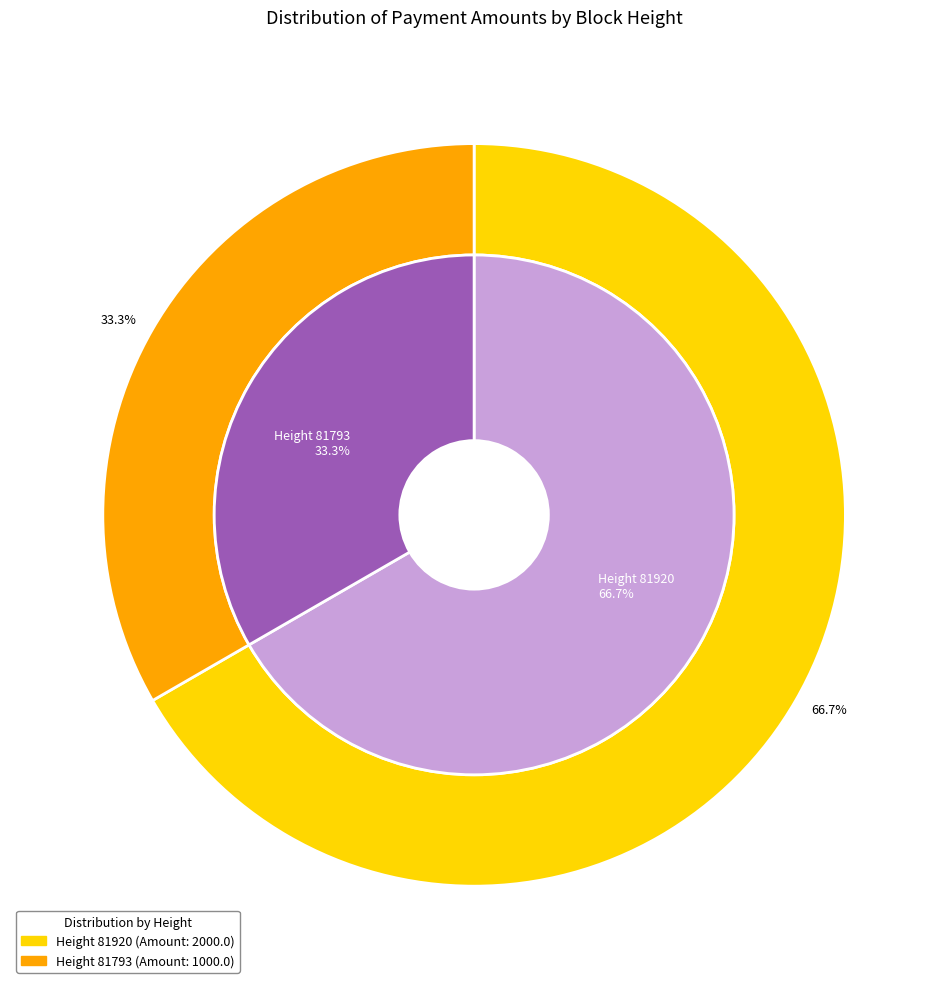

True or false: 81920 accounts for 80% of the total.

False